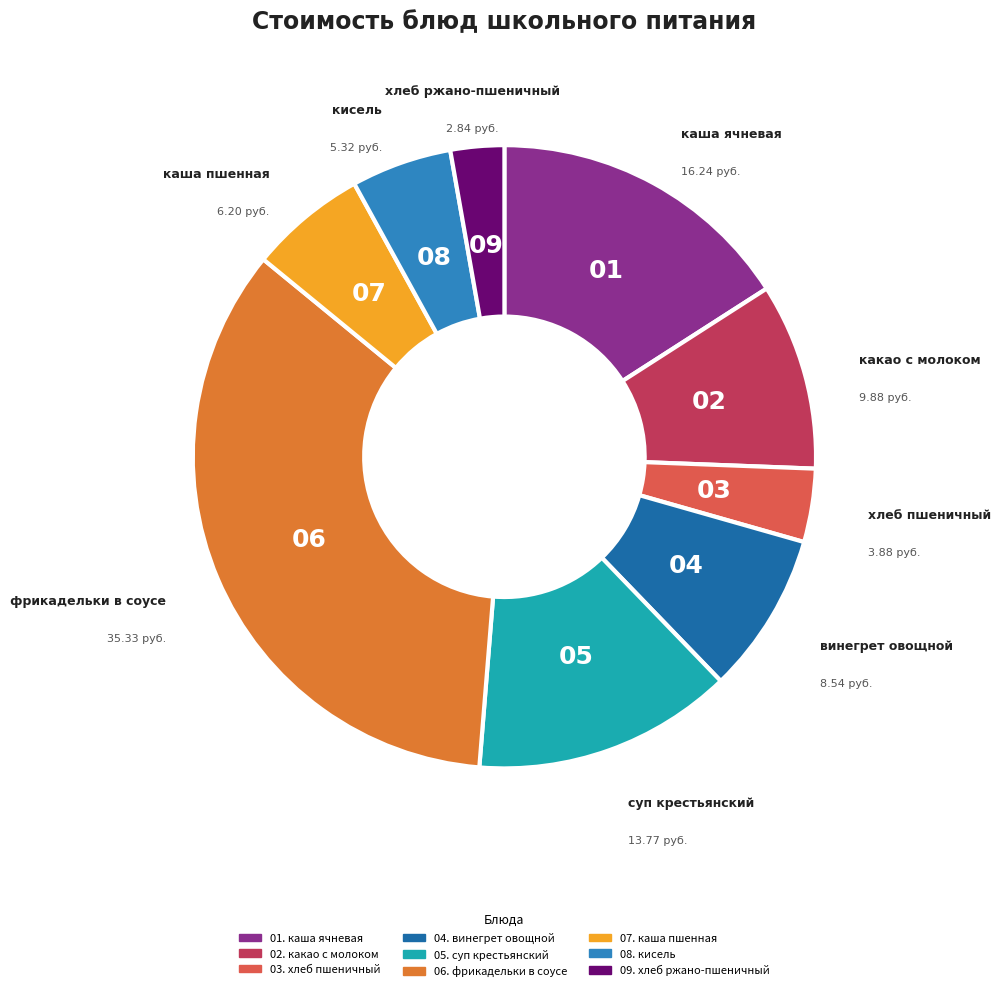

Does any single category account for the majority?

No